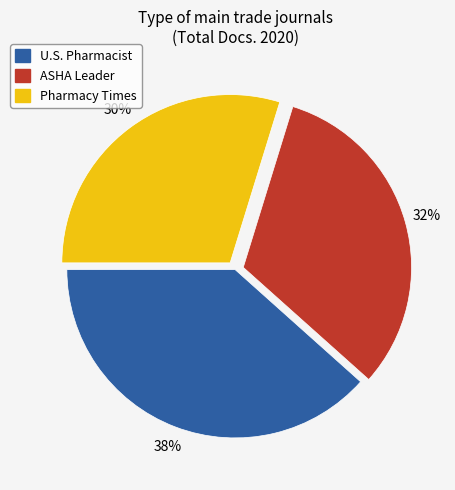

Approximately how many times larger is the value at U.S. Pharmacist compared to Pharmacy Times?

1.3